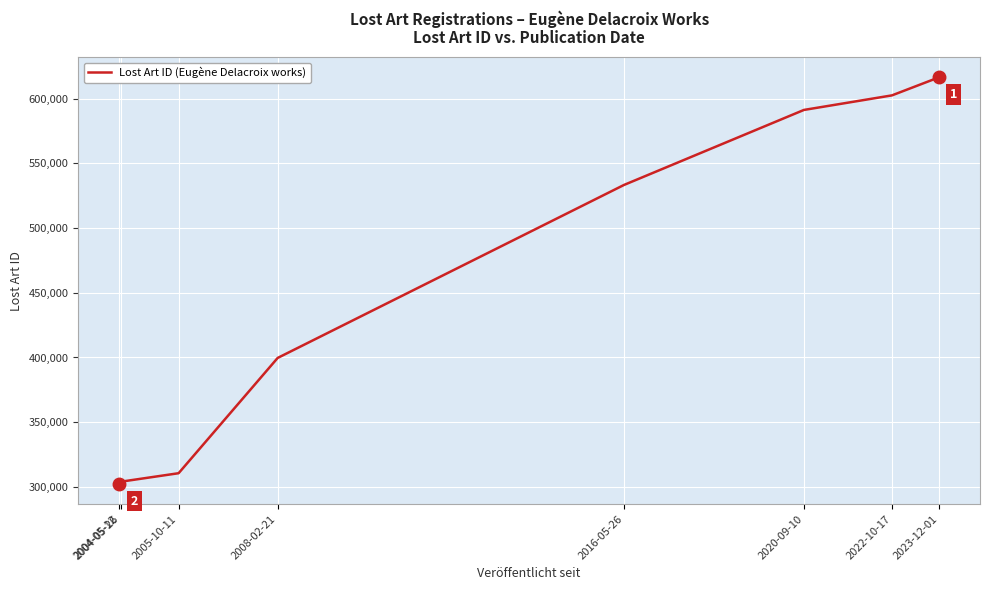

What is the sum of all values?

3660075